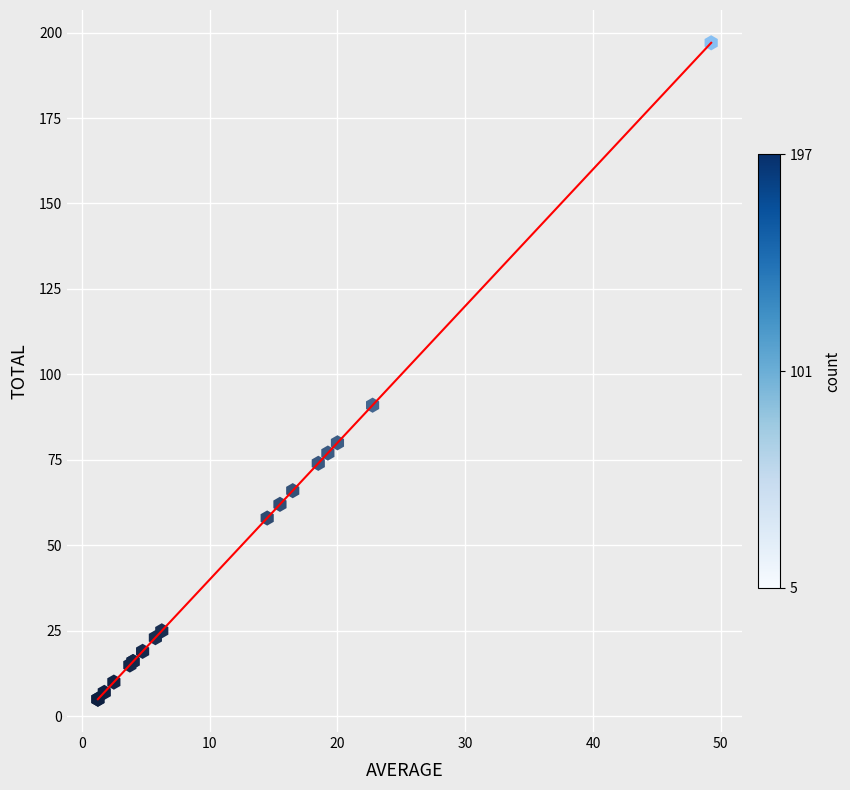

What Y value in the scatter plot is closest to 101?

91